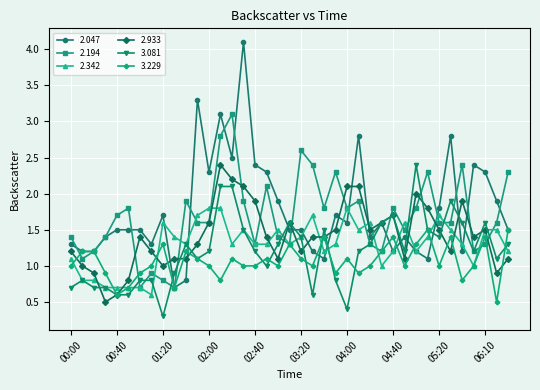

Which series has the largest total across all categories?

2.047